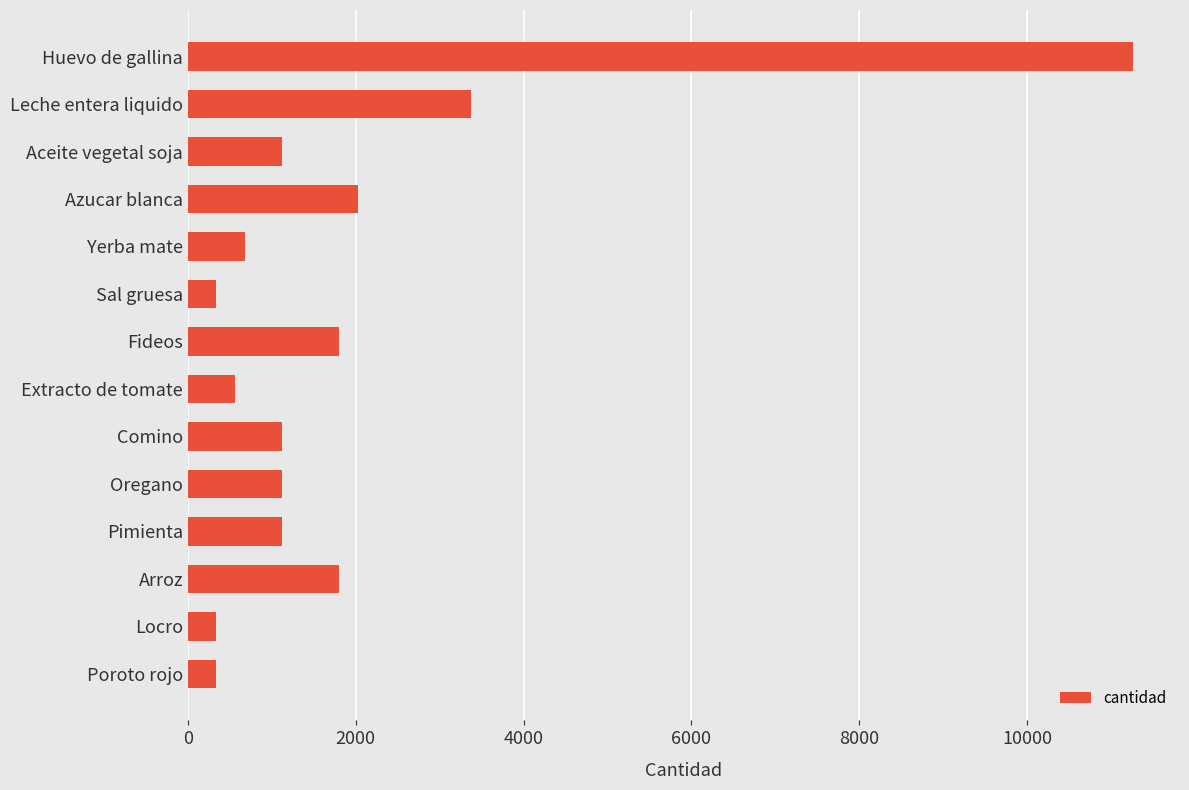

What is the ratio of the value at Arroz to the value at Yerba mate?

2.7